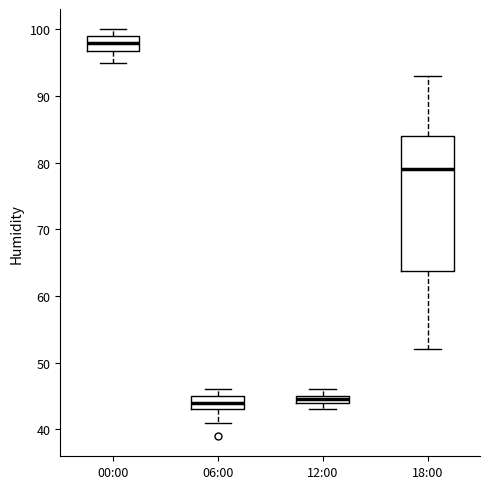

Comparing the boxes themselves (not the whiskers), which one is the tallest?

18:00